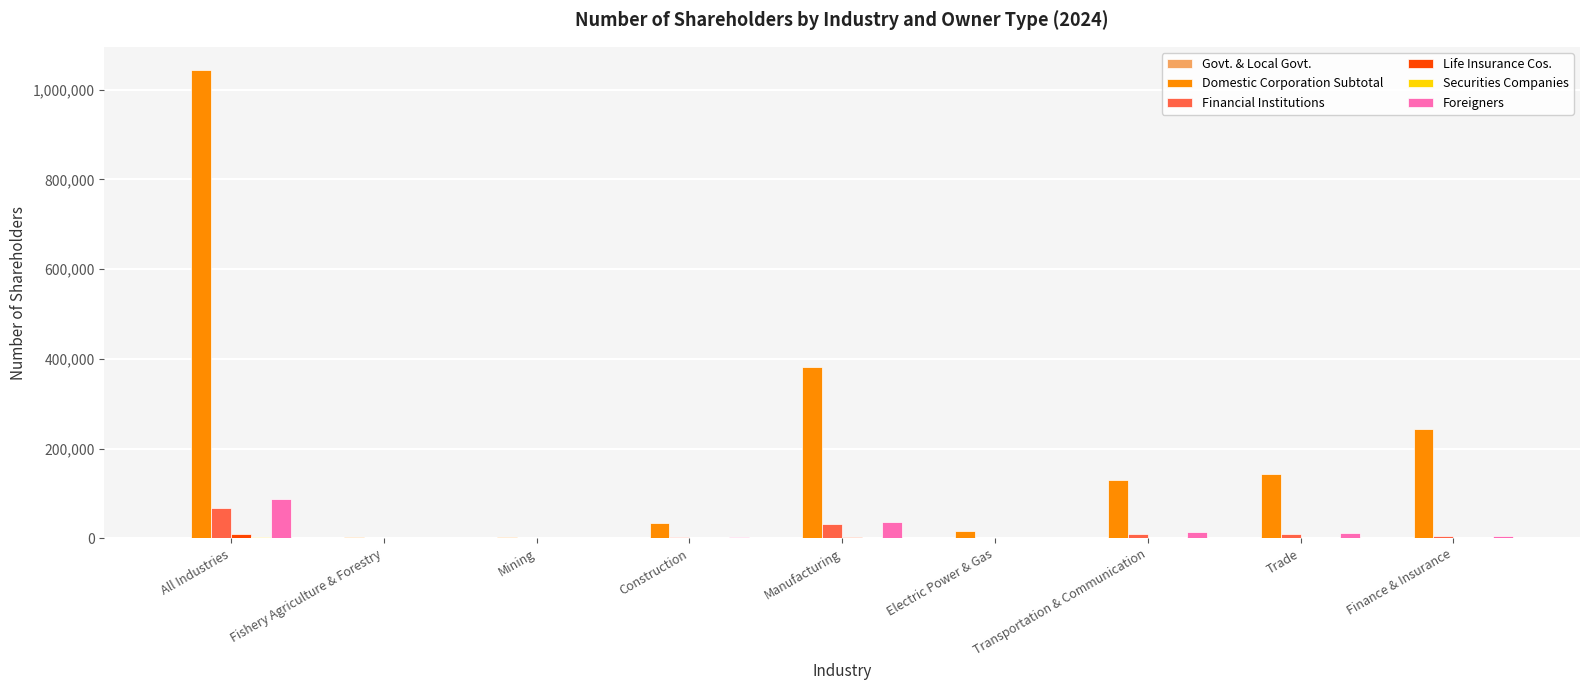

Which label corresponds to the largest value in the chart?

All Industries